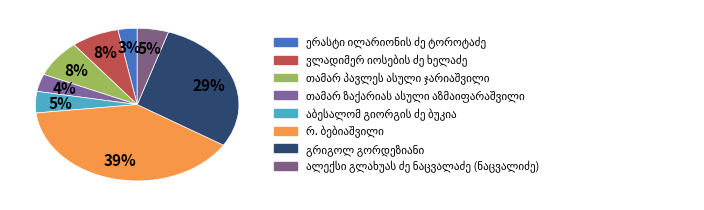

Does თამარ პავლეს ასული ჯარიაშვილი represent more than half of the total?

No